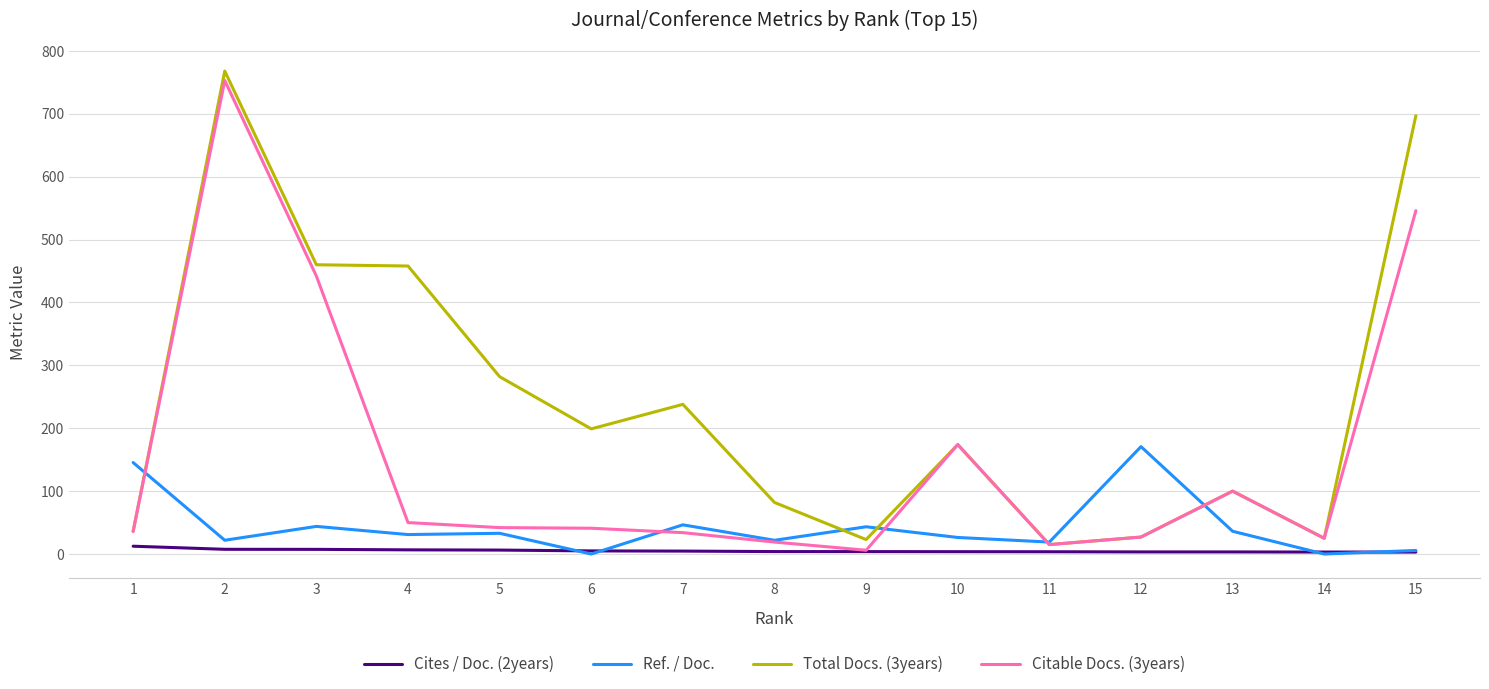

Which category has the highest value in the Ref. / Doc. series?

12